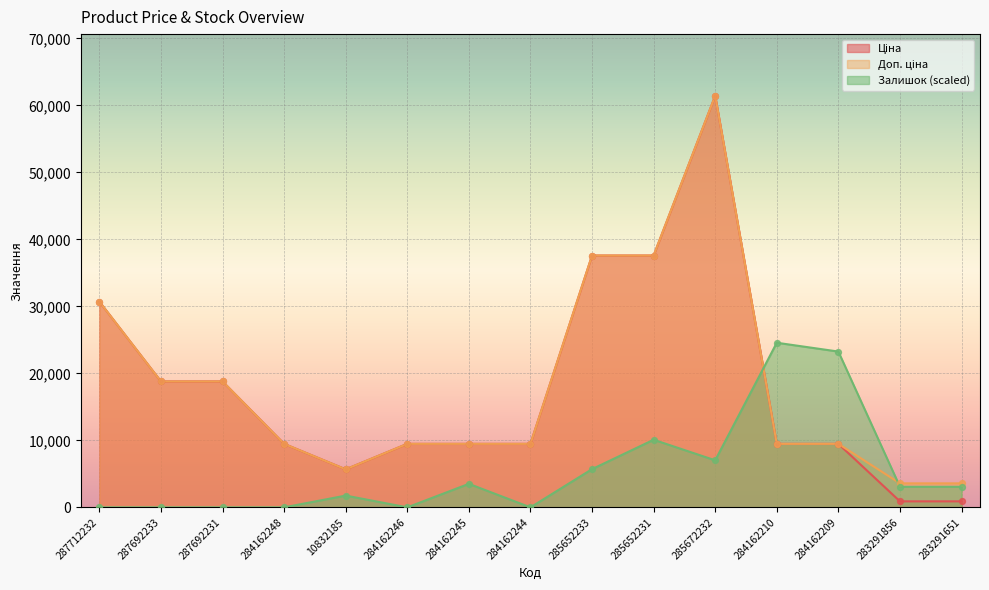

Which series has the widest spread of Y values?

Ціна